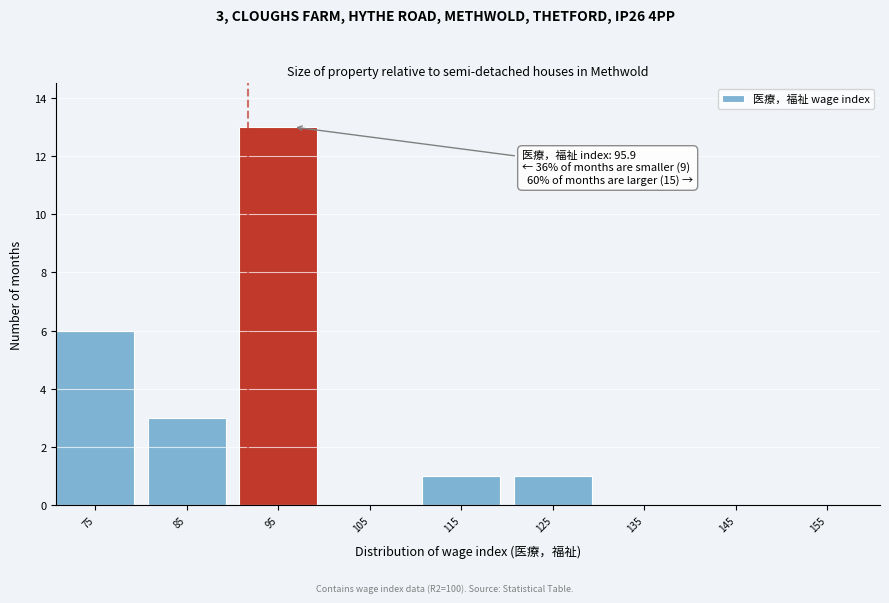

Reading left to right, extract all data points from this chart.

75=6	85=3	95=13	105=0	115=1	125=1	135=0	145=0	155=0